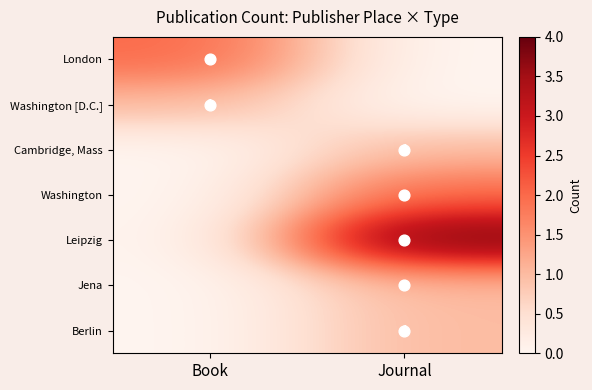

What value does the London series have at Book?

2